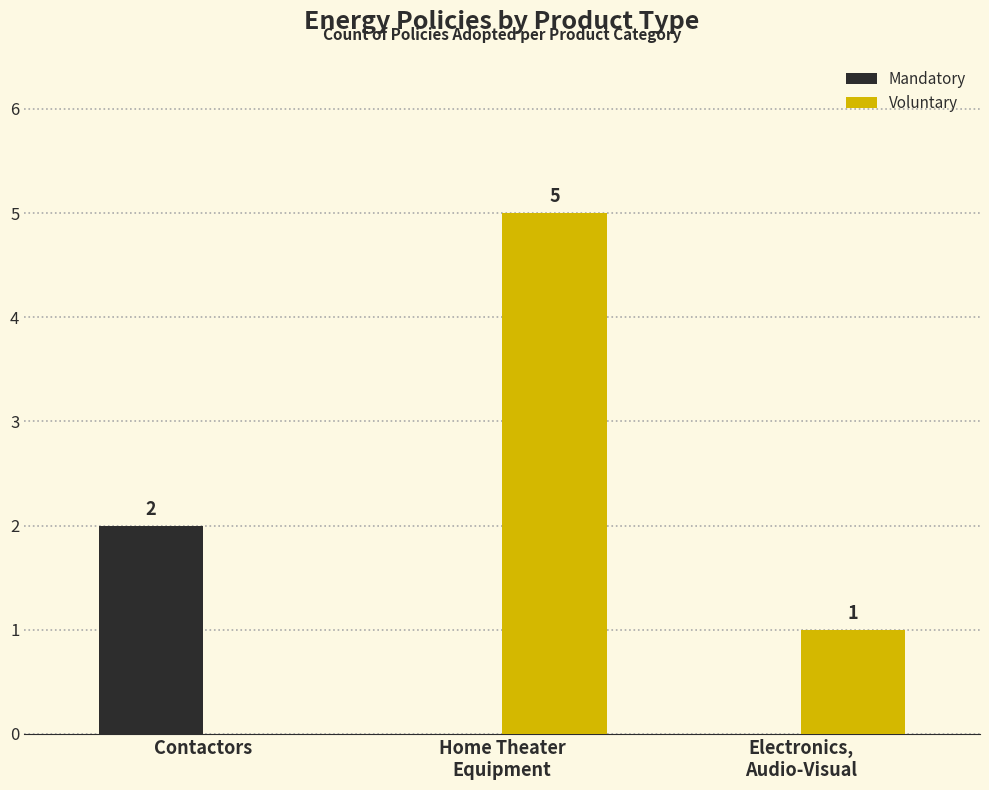

Which series has the largest range (max minus min)?

Voluntary